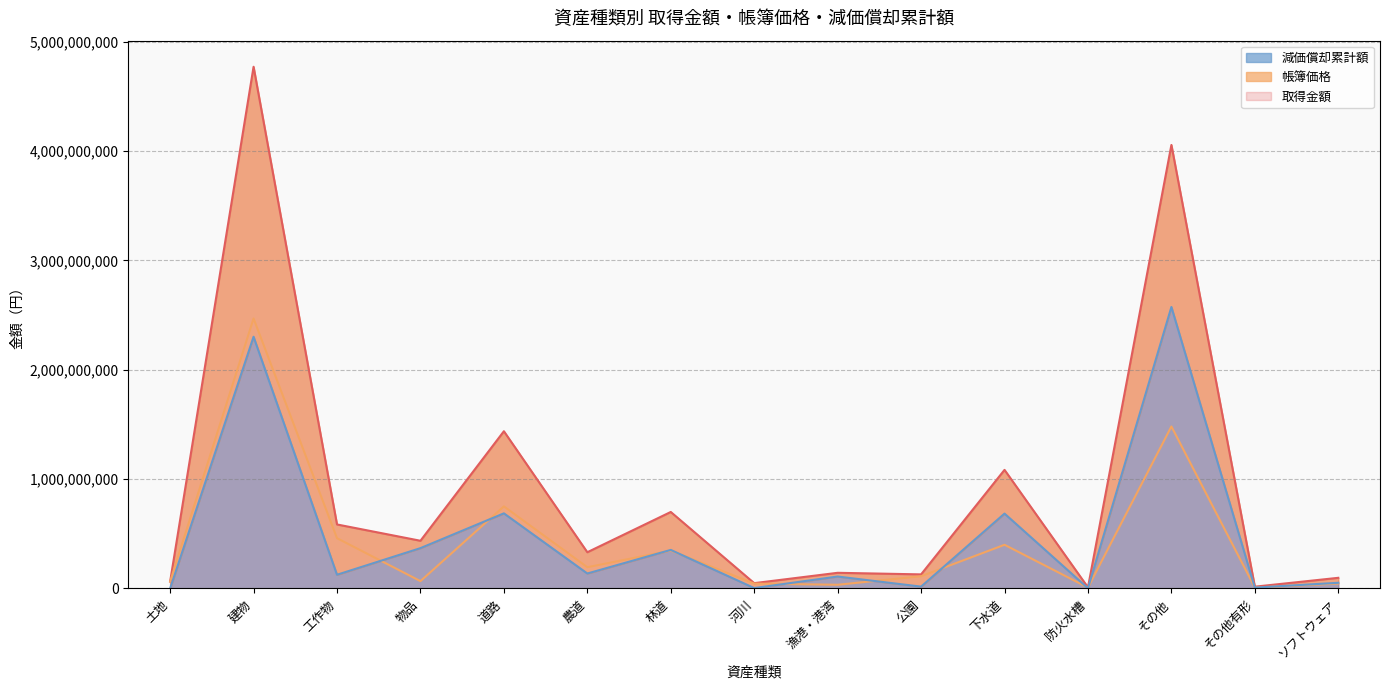

True or false: 帳簿価格 and 取得金額 intersect in this chart.

False